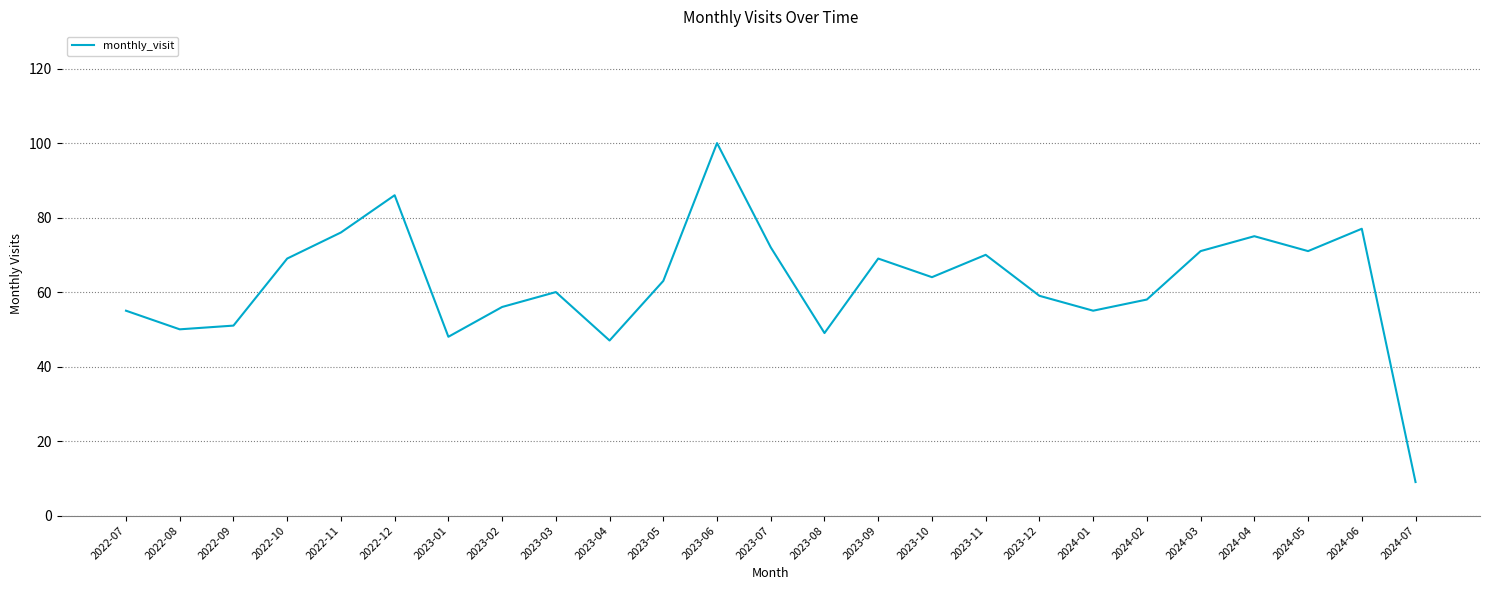

What is the sum of all values?

1560